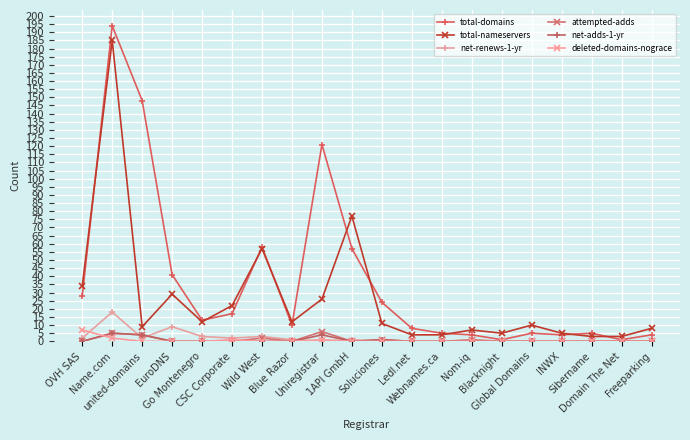

Where is the first local maximum for net-adds-1-yr?

Name.com